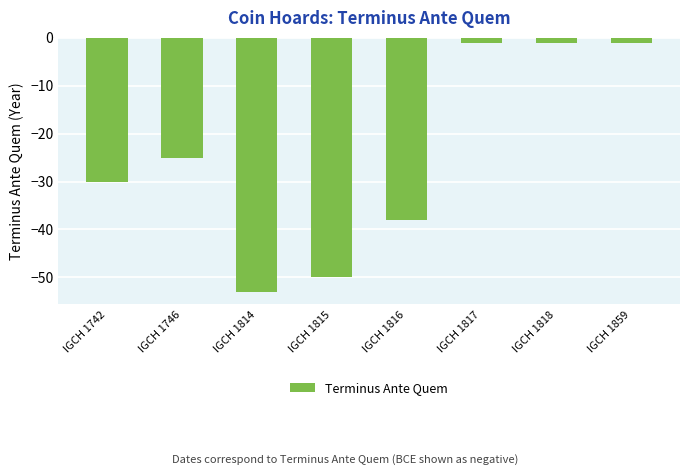

What is the minimum value shown in the chart?

-53